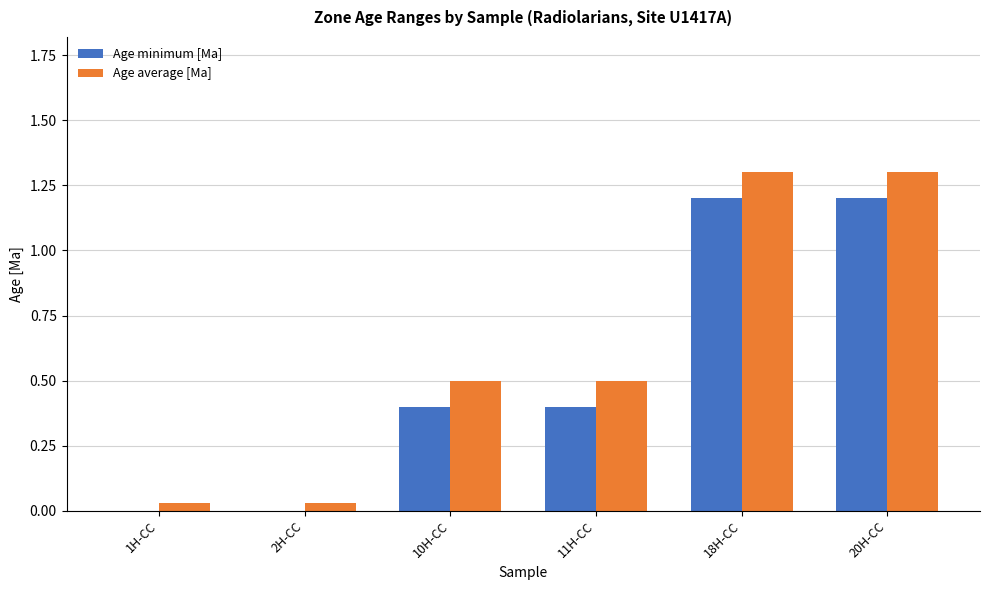

Does the chart contain stacked bars?

No